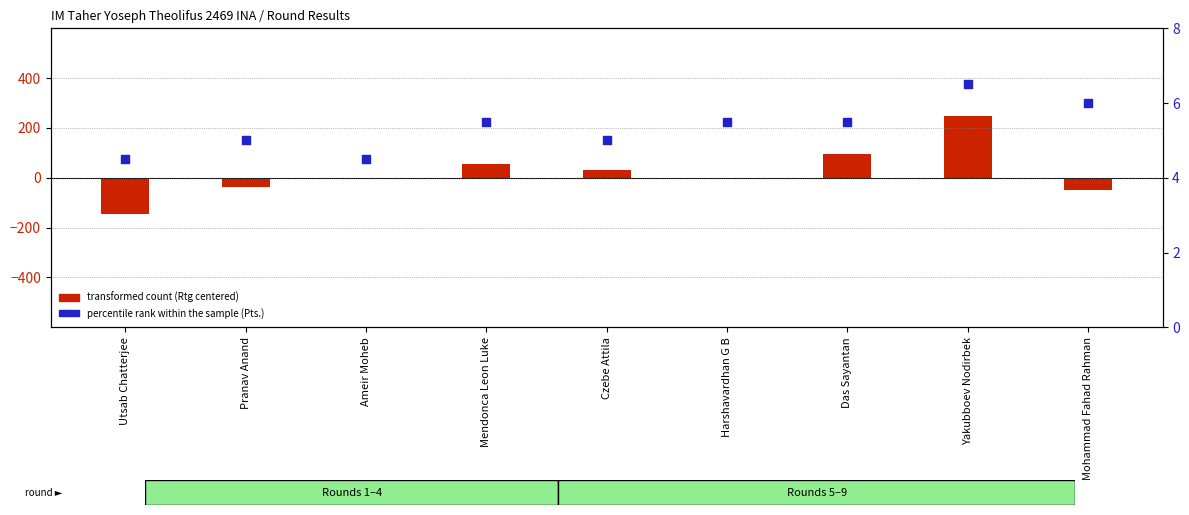

What is the total value across all series at Pranav Anand?

-30.0